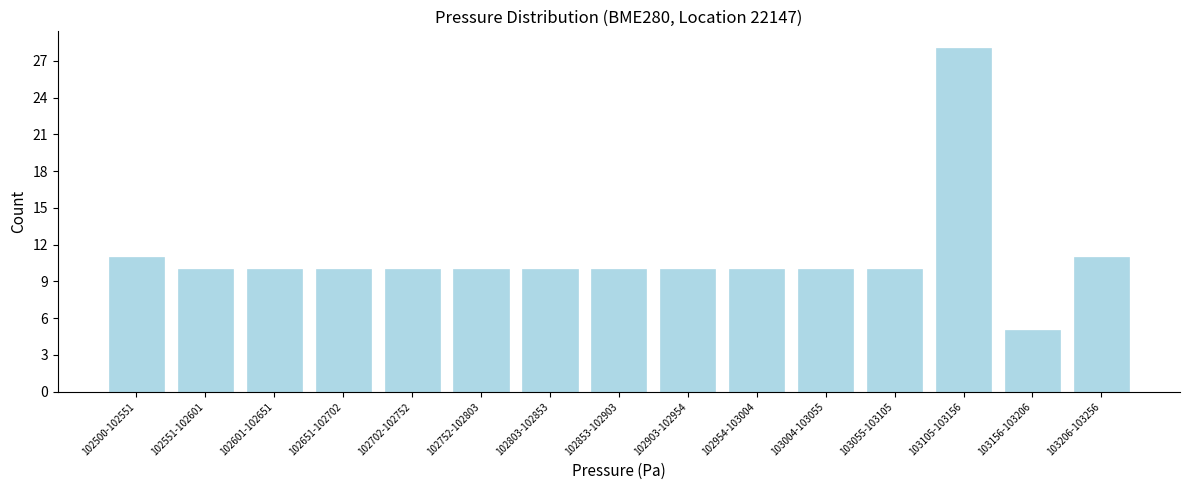

Reading right to left, list all the values displayed in this chart.

103206-103256=11	103156-103206=5	103105-103156=28	103055-103105=10	103004-103055=10	102954-103004=10	102903-102954=10	102853-102903=10	102803-102853=10	102752-102803=10	102702-102752=10	102651-102702=10	102601-102651=10	102551-102601=10	102500-102551=11